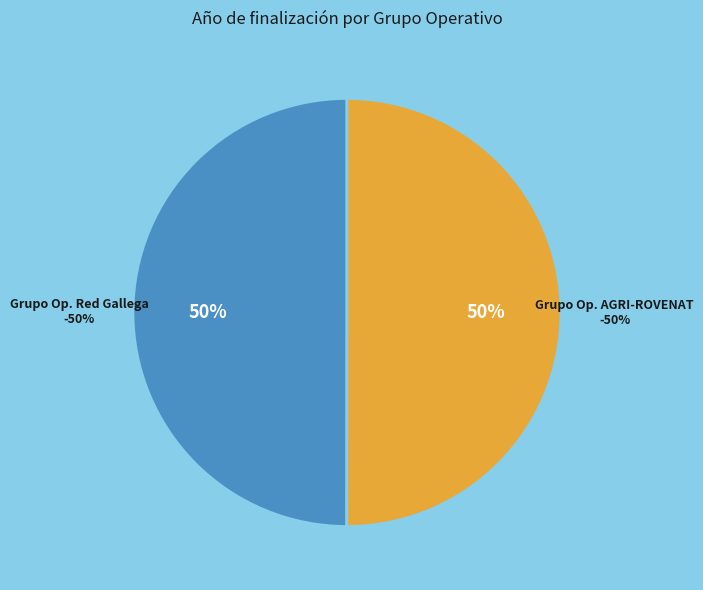

How many segments does this pie chart have?

2